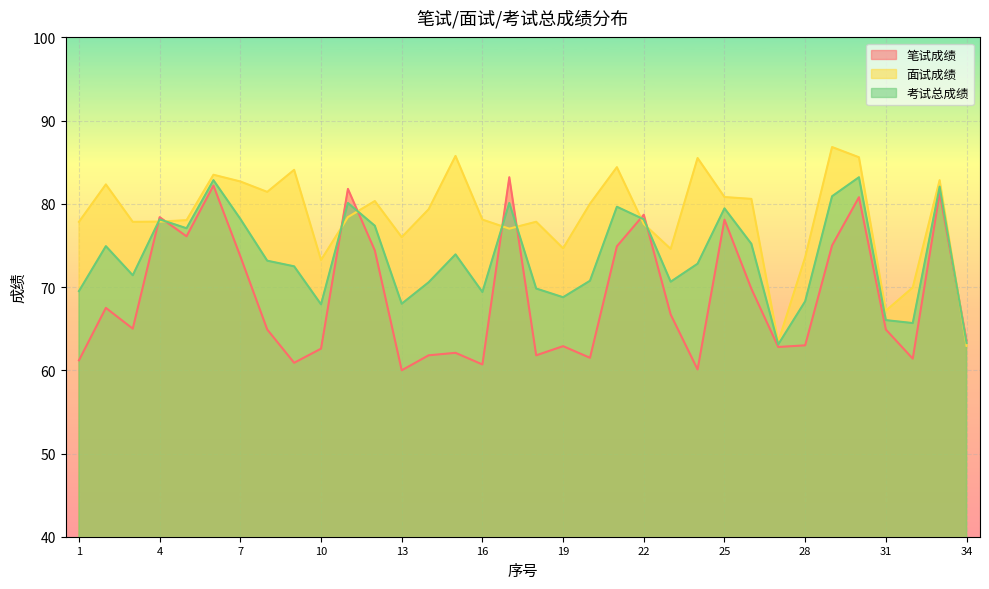

Rank the series by their average value, from lowest to highest.

笔试成绩, 考试总成绩, 面试成绩